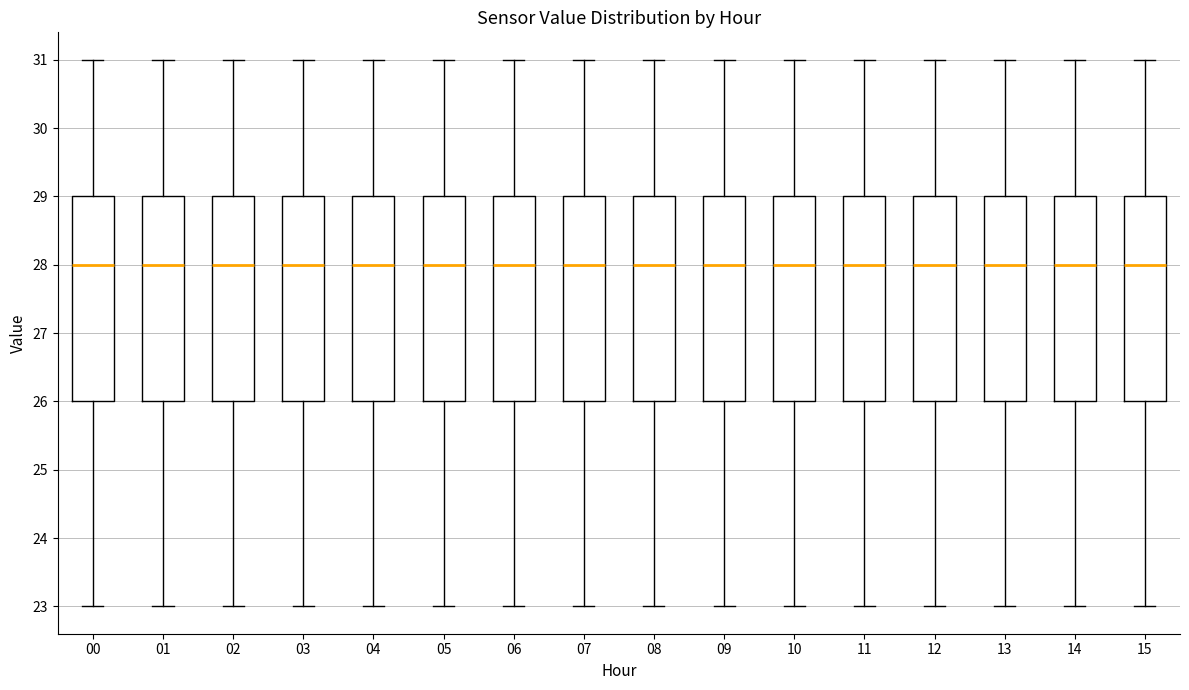

Reading left to right, transcribe this box plot: for each box, give where its median line is, the range the box spans, and where its two whiskers end, as read against the y-axis. The values are not printed on the chart, so give them approximately, as read against the axis.

00: median 28, box 26 to 29, whiskers 23 to 31
01: median 28, box 26 to 29, whiskers 23 to 31
02: median 28, box 26 to 29, whiskers 23 to 31
03: median 28, box 26 to 29, whiskers 23 to 31
04: median 28, box 26 to 29, whiskers 23 to 31
05: median 28, box 26 to 29, whiskers 23 to 31
06: median 28, box 26 to 29, whiskers 23 to 31
07: median 28, box 26 to 29, whiskers 23 to 31
08: median 28, box 26 to 29, whiskers 23 to 31
09: median 28, box 26 to 29, whiskers 23 to 31
10: median 28, box 26 to 29, whiskers 23 to 31
11: median 28, box 26 to 29, whiskers 23 to 31
12: median 28, box 26 to 29, whiskers 23 to 31
13: median 28, box 26 to 29, whiskers 23 to 31
14: median 28, box 26 to 29, whiskers 23 to 31
15: median 28, box 26 to 29, whiskers 23 to 31